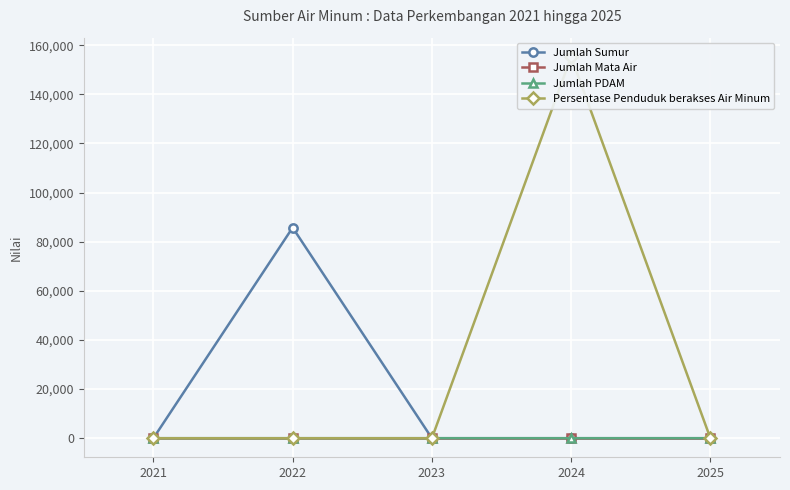

Between 2022 and 2024, which is larger?

2022